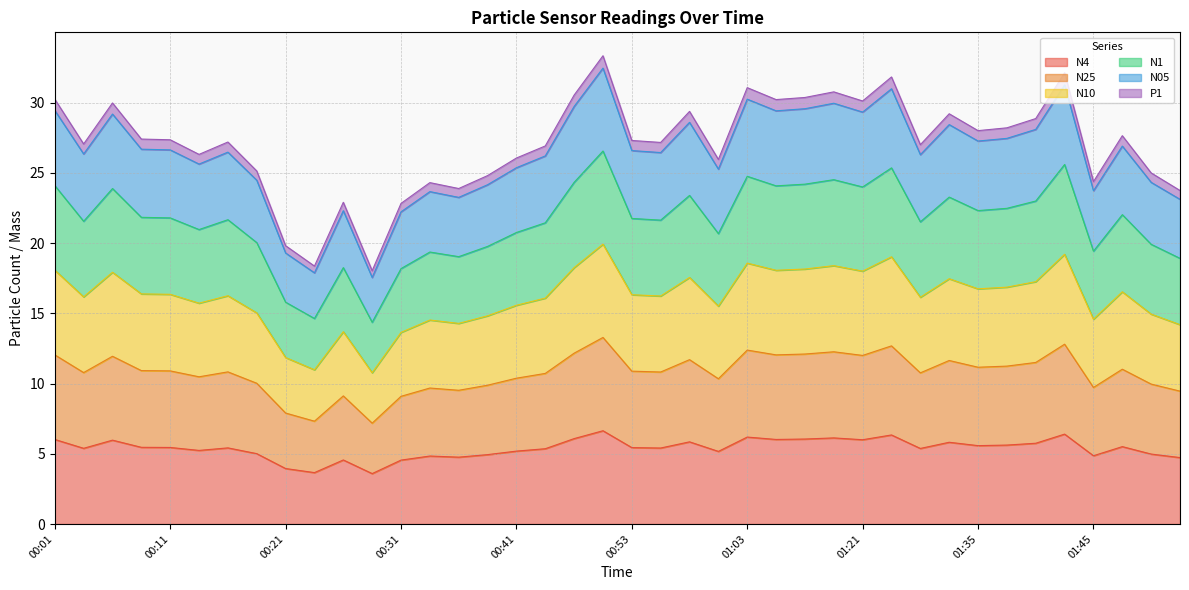

What is the label of the 35th point from the right?

00:13